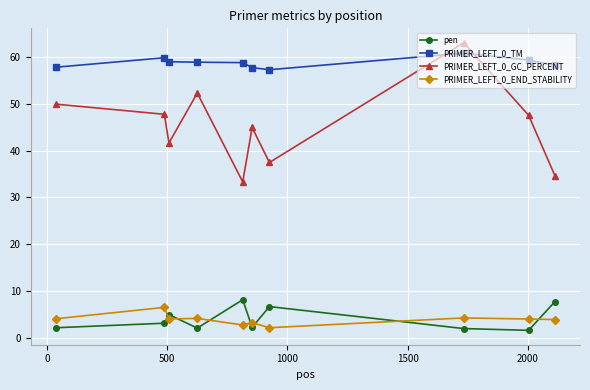

What is the highest value of the PRIMER_LEFT_0_GC_PERCENT series?

63.2